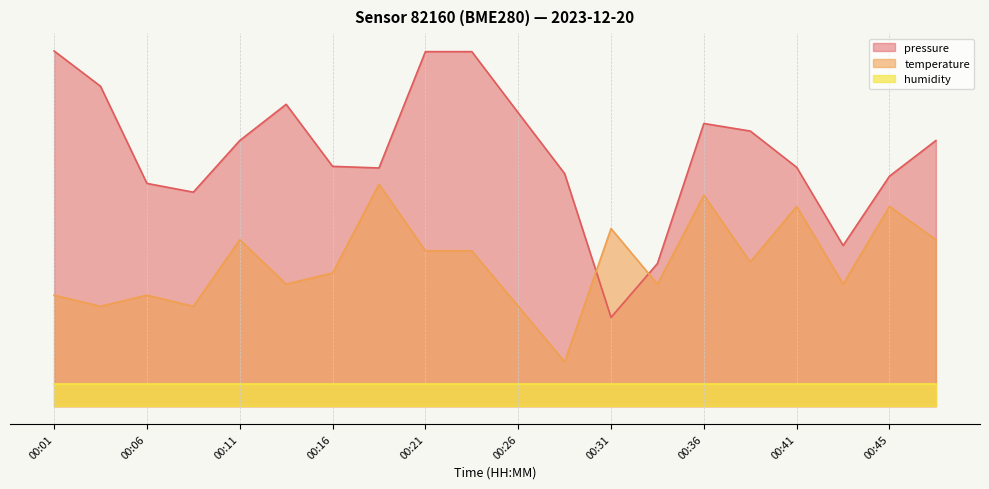

Where do temperature and pressure first cross each other?

00:28 and 00:31